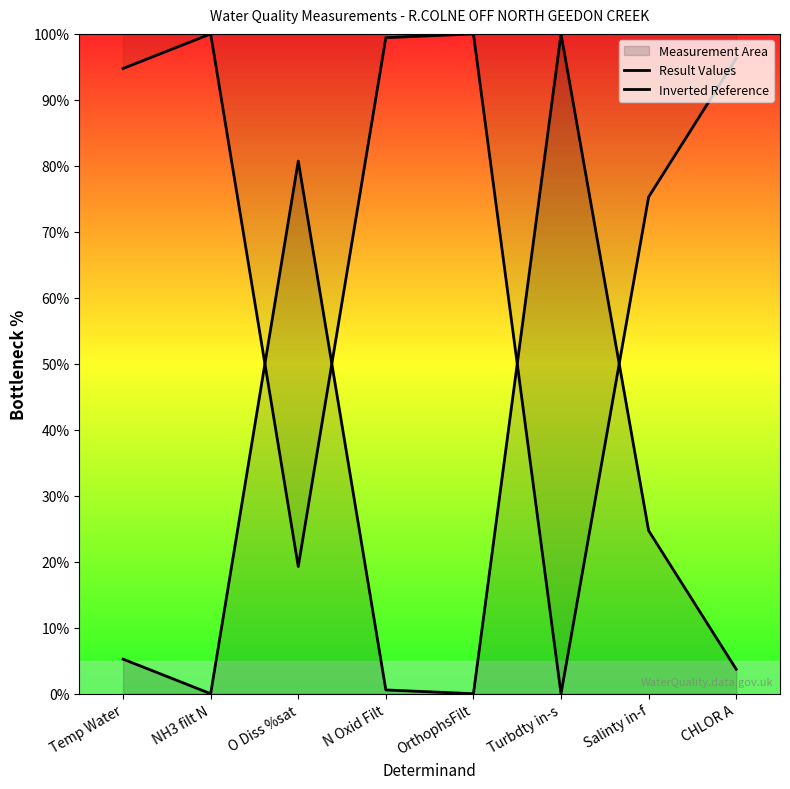

In Inverted Reference, how many points are lower than both neighbors (excluding endpoints)?

2